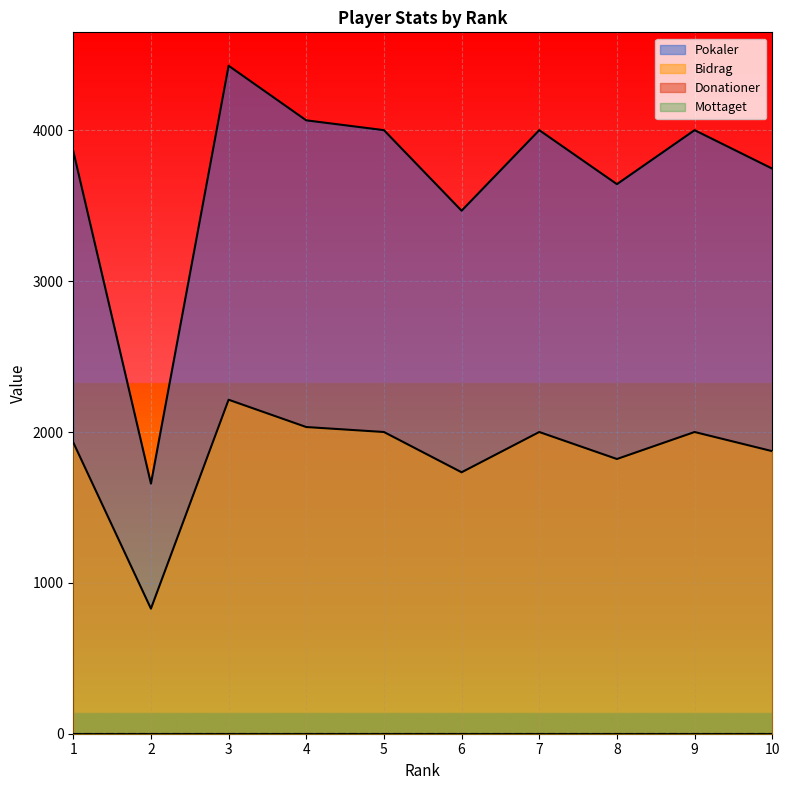

How many data points in Pokaler are less than 4001?

5